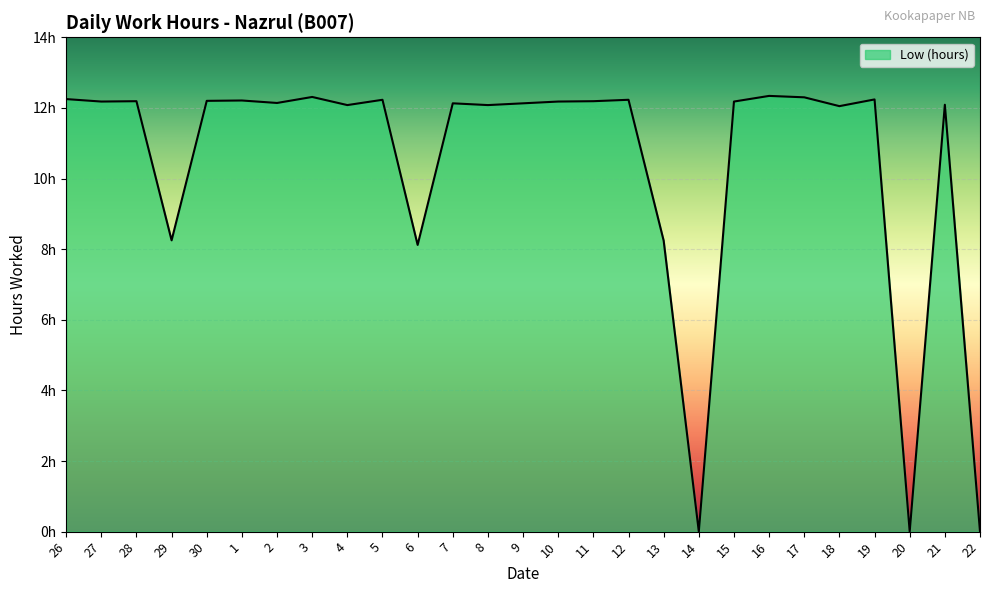

What is the change in value from 8 to 9?

+0.1